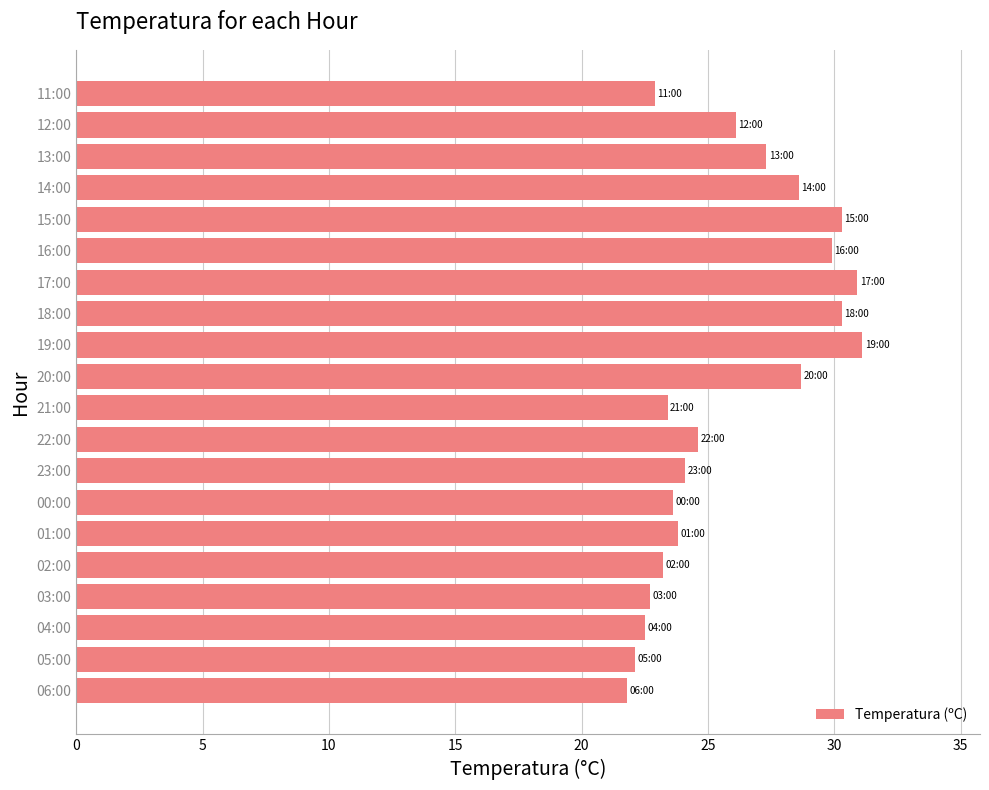

What is the change in value from 06:00 to 18:00?

+8.5